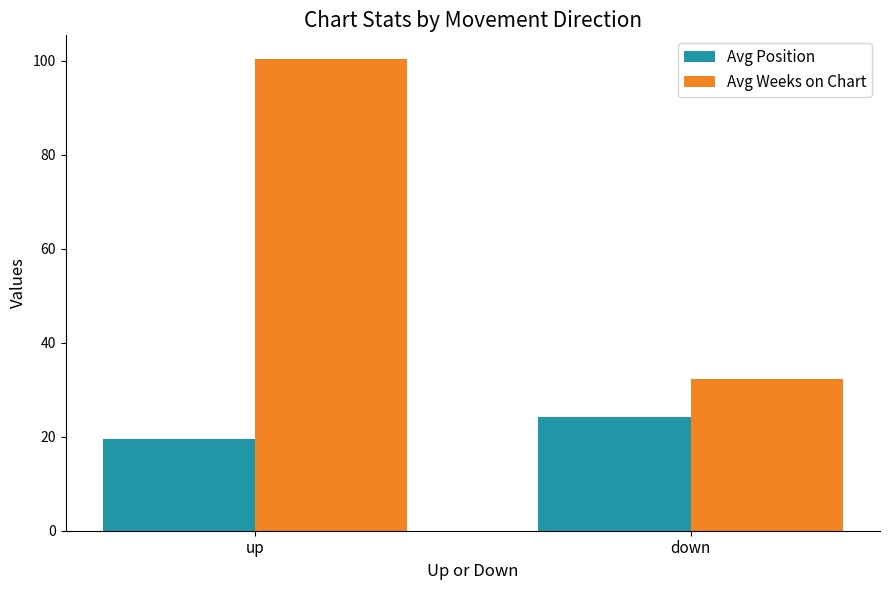

How many data points does each series have?

2